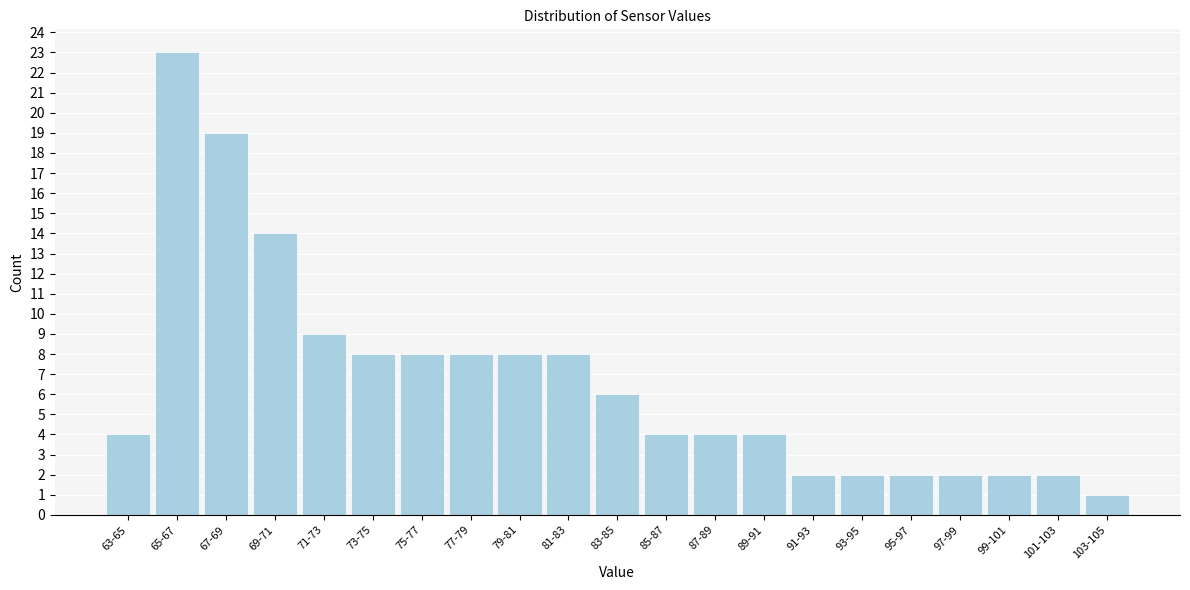

Reading left to right, list all the values displayed in this chart.

63-65=4	65-67=23	67-69=19	69-71=14	71-73=9	73-75=8	75-77=8	77-79=8	79-81=8	81-83=8	83-85=6	85-87=4	87-89=4	89-91=4	91-93=2	93-95=2	95-97=2	97-99=2	99-101=2	101-103=2	103-105=1